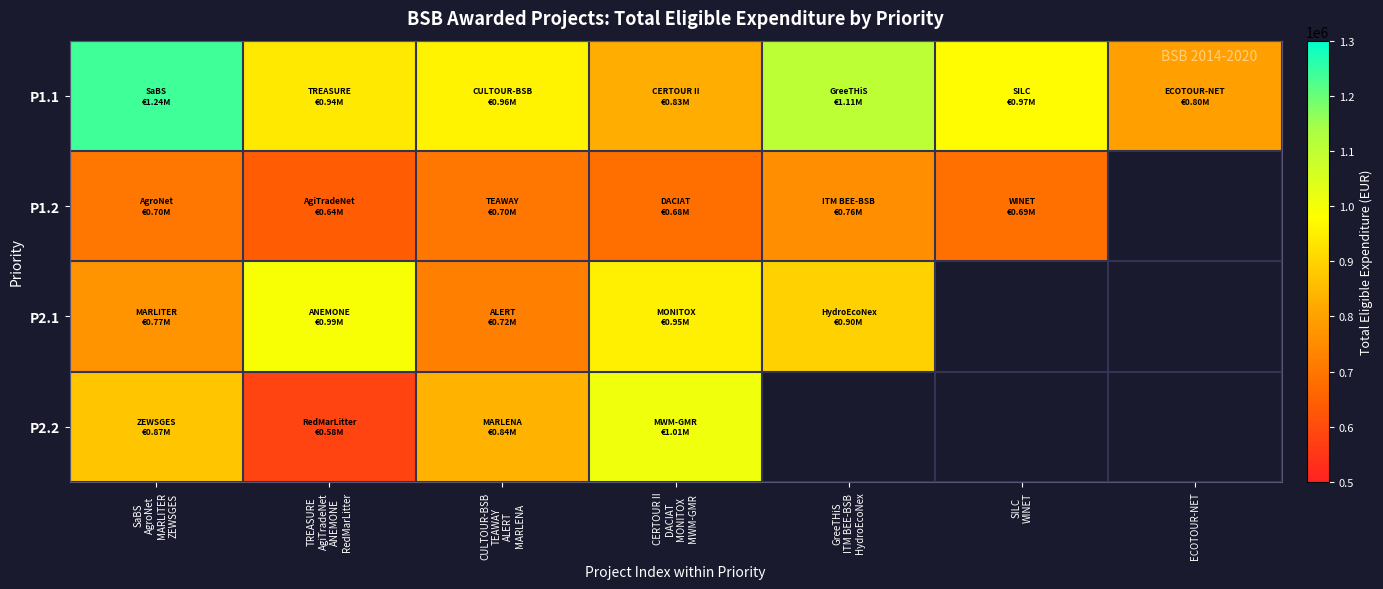

Which category has the highest value in the P2.2 series?

CERTOUR II DACIAT MONITOX MWM-GMR